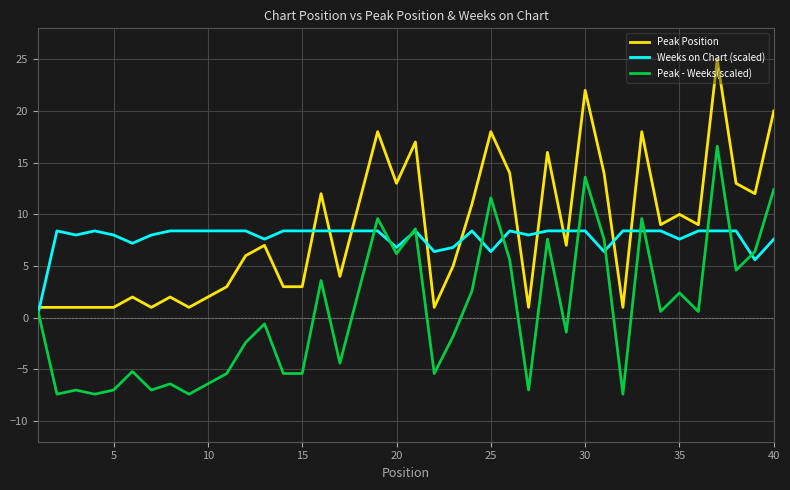

List the series in order of their peak value, lowest first.

Weeks on Chart (scaled), Peak - Weeks(scaled), Peak Position